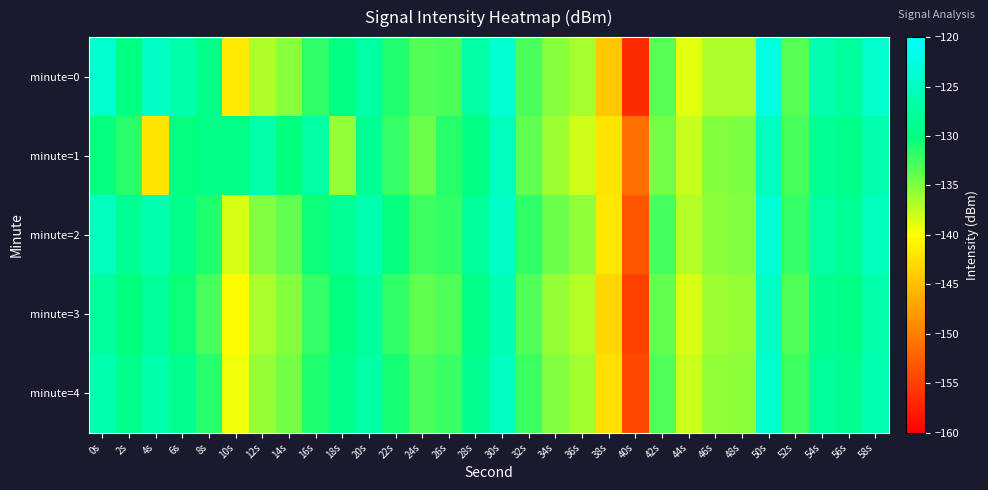

Reading left to right, what are all the values shown in this chart?

minute=0: 0s=-123.9	2s=-129.8	4s=-124.6	6s=-126.7	8s=-129.3	10s=-141.7	12s=-136.8	14s=-135.4	16s=-131.8	18s=-129.7	20s=-127.3	22s=-131.4	24s=-133.3	26s=-133.0	28s=-127.2	30s=-123.5	32s=-132.8	34s=-135.3	36s=-136.5	38s=-144.3	40s=-156.5	42s=-133.5	44s=-138.9	46s=-136.8	48s=-136.8	50s=-122.5	52s=-133.4	54s=-126.4	56s=-127.8	58s=-124.1
minute=1: 0s=-130.2	2s=-131.6	4s=-142.0	6s=-130.3	8s=-129.4	10s=-129.5	12s=-126.8	14s=-130.1	16s=-127.3	18s=-135.7	20s=-128.5	22s=-132.1	24s=-134.2	26s=-131.5	28s=-129.8	30s=-125.3	32s=-133.7	34s=-136.1	36s=-138.2	38s=-142.1	40s=-151.3	42s=-134.5	44s=-137.8	46s=-135.2	48s=-134.9	50s=-125.1	52s=-132.8	54s=-128.4	56s=-129.1	58s=-126.5
minute=2: 0s=-125.1	2s=-128.5	4s=-126.3	6s=-129.1	8s=-131.2	10s=-138.4	12s=-135.1	14s=-133.8	16s=-130.5	18s=-128.3	20s=-126.1	22s=-130.2	24s=-132.4	26s=-131.9	28s=-128.1	30s=-124.5	32s=-131.8	34s=-134.2	36s=-135.6	38s=-141.8	40s=-153.2	42s=-132.7	44s=-137.1	46s=-135.4	48s=-135.1	50s=-123.4	52s=-132.1	54s=-127.1	56s=-128.3	58s=-125.2
minute=3: 0s=-127.8	2s=-130.1	4s=-127.9	6s=-130.5	8s=-132.8	10s=-140.2	12s=-136.7	14s=-135.2	16s=-132.1	18s=-130.1	20s=-127.8	22s=-131.9	24s=-133.8	26s=-133.1	28s=-129.6	30s=-125.8	32s=-133.2	34s=-135.8	36s=-137.1	38s=-143.2	40s=-154.8	42s=-133.9	44s=-138.5	46s=-136.1	48s=-135.8	50s=-124.6	52s=-133.1	54s=-128.7	56s=-129.6	58s=-126.8
minute=4: 0s=-126.3	2s=-129.2	4s=-126.7	6s=-128.9	8s=-131.5	10s=-139.3	12s=-135.8	14s=-134.5	16s=-131.2	18s=-129.1	20s=-126.9	22s=-130.8	24s=-132.9	26s=-132.2	28s=-128.7	30s=-124.9	32s=-132.4	34s=-135.1	36s=-136.4	38s=-142.5	40s=-154.1	42s=-133.2	44s=-137.9	46s=-135.7	48s=-135.4	50s=-123.9	52s=-132.5	54s=-127.9	56s=-128.9	58s=-126.1